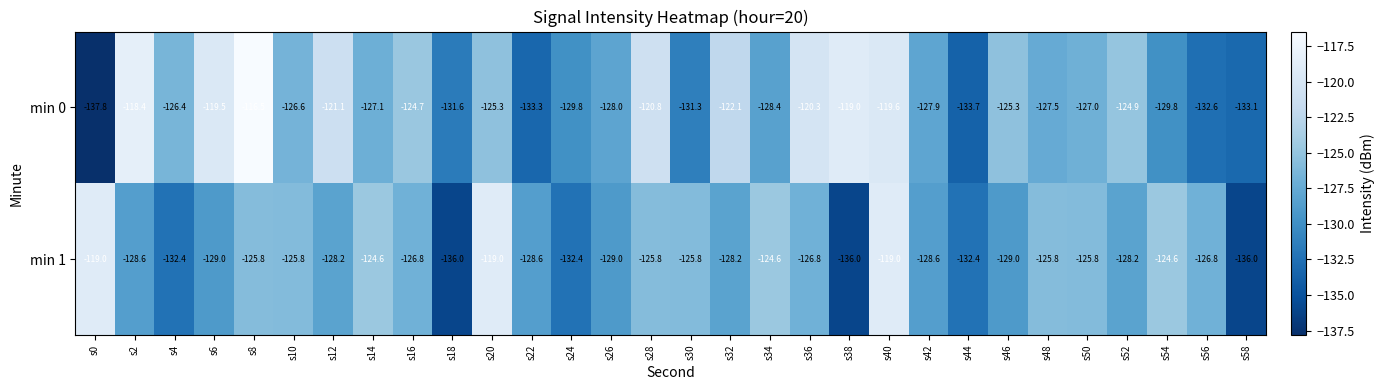

How many series are shown in this chart?

2